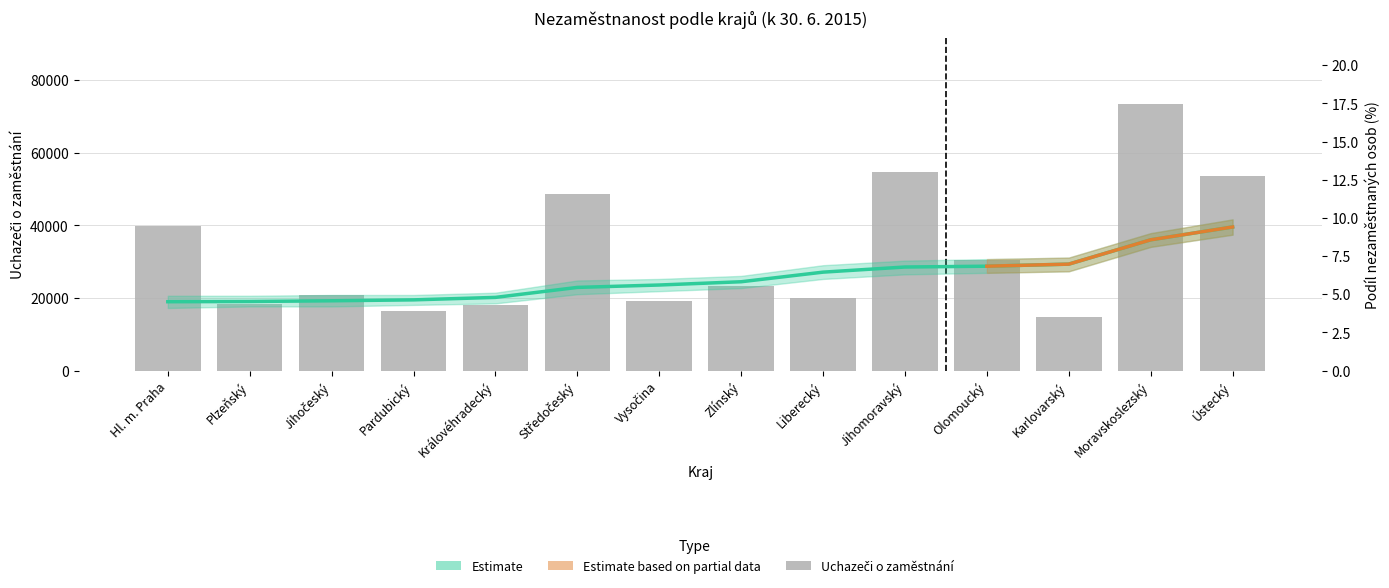

Is the value of Podíl nezaměstnaných (%) at Jihomoravský greater than the value of Uchazeči o zaměstnání at Moravskoslezský?

No